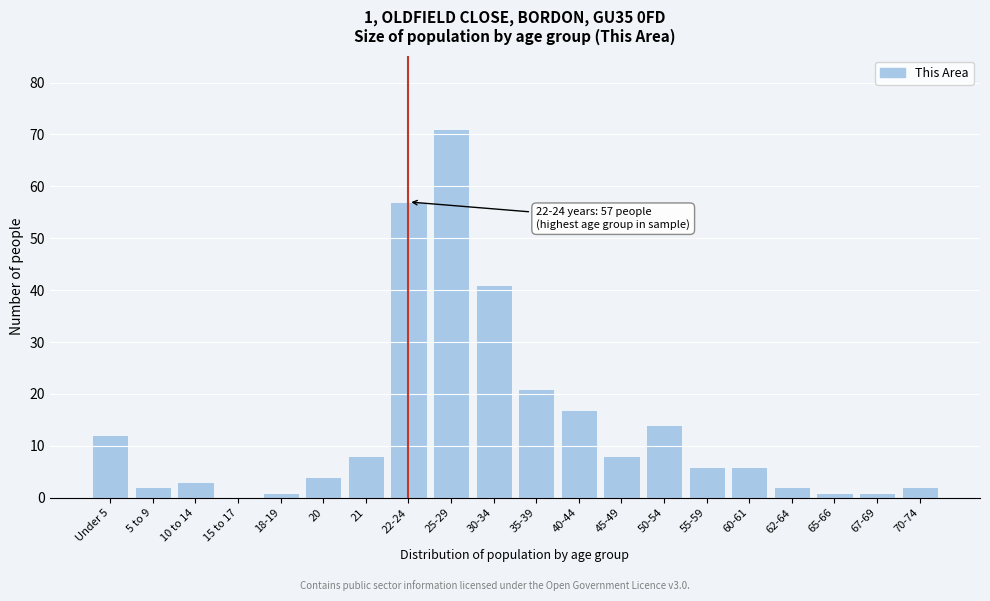

Reading left to right, list all the values displayed in this chart.

Under 5=12	5 to 9=2	10 to 14=3	15 to 17=0	18-19=1	20=4	21=8	22-24=57	25-29=71	30-34=41	35-39=21	40-44=17	45-49=8	50-54=14	55-59=6	60-61=6	62-64=2	65-66=1	67-69=1	70-74=2